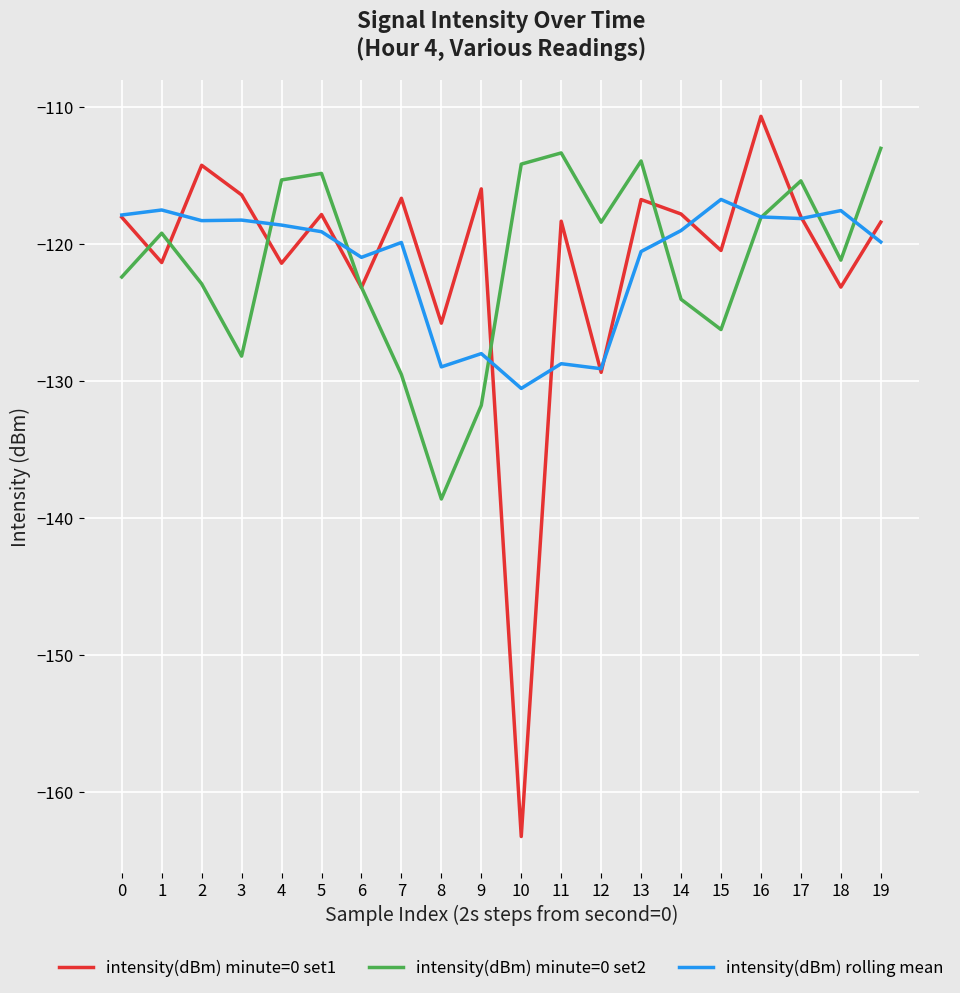

True or false: intensity(dBm) minute=0 set1 has a value of -161.0 at 14.

False